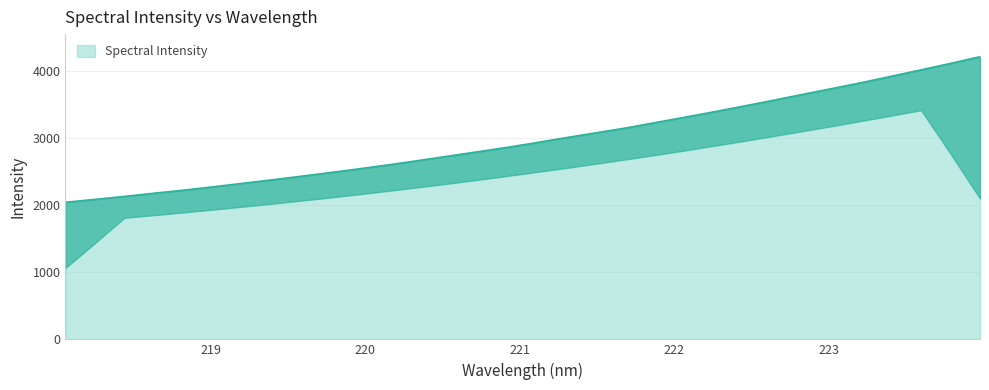

List the labels in order of value, smallest first.

218.0596, 218.2508, 218.442, 218.6332, 218.8244, 219.0156, 219.2067, 219.3979, 219.589, 219.7801, 219.9712, 220.1623, 220.3533, 220.5444, 220.7354, 220.9264, 221.1174, 221.3083, 221.4993, 221.6902, 221.8812, 222.0721, 222.263, 222.4538, 222.6447, 222.8355, 223.0264, 223.2172, 223.408, 223.5987, 223.7895, 223.9802